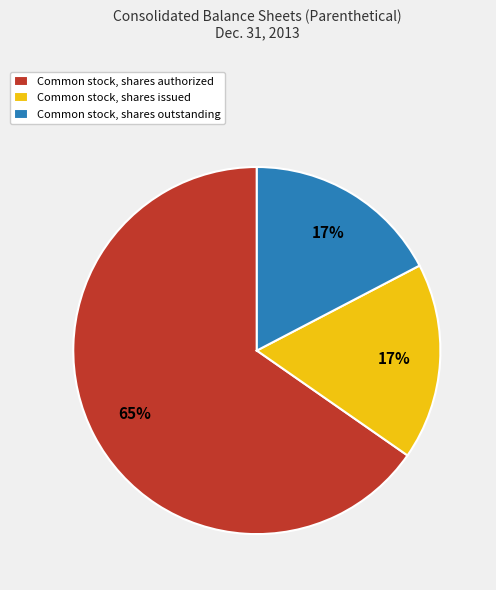

Count the number of slices in the pie.

3